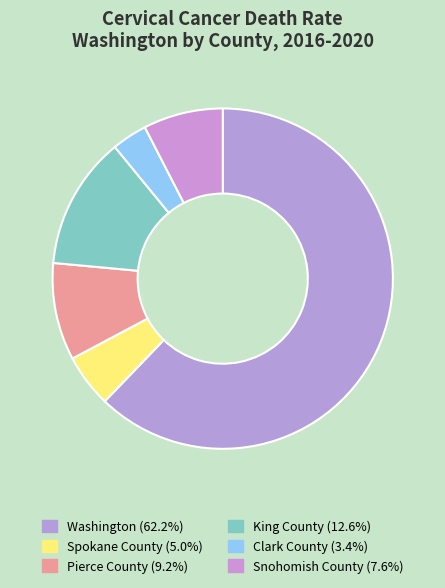

How many slices are in this pie chart?

6